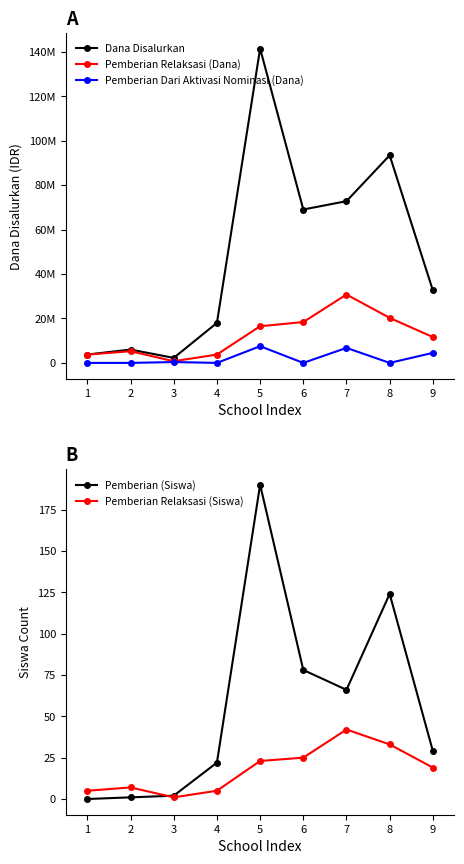

List the series in order of their peak value, lowest first.

Pemberian Relaksasi (Siswa), Pemberian (Siswa), Pemberian Dari Aktivasi Nominasi (Dana), Pemberian Relaksasi (Dana), Dana Disalurkan